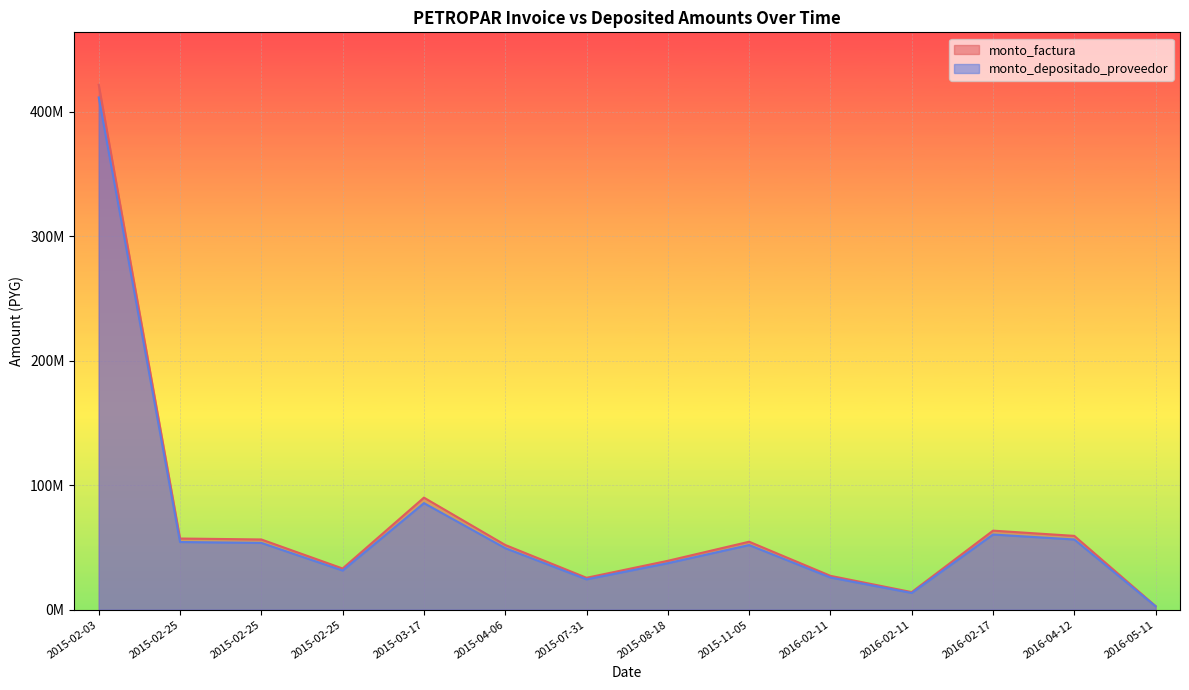

What is the average value of the monto_factura series?

71207042